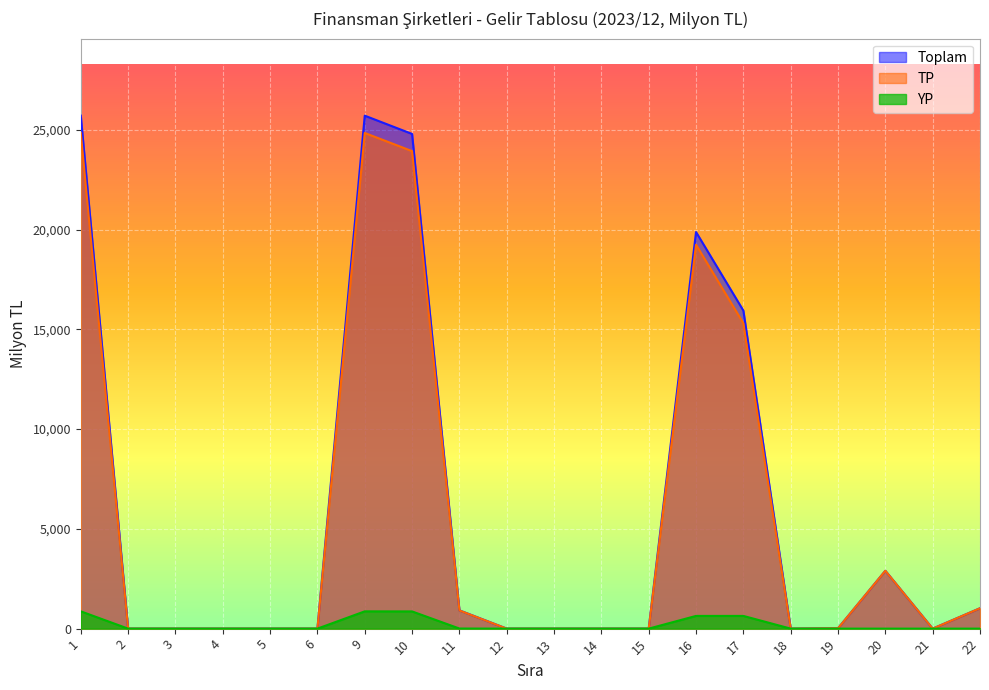

Which series has the largest range (max minus min)?

Toplam